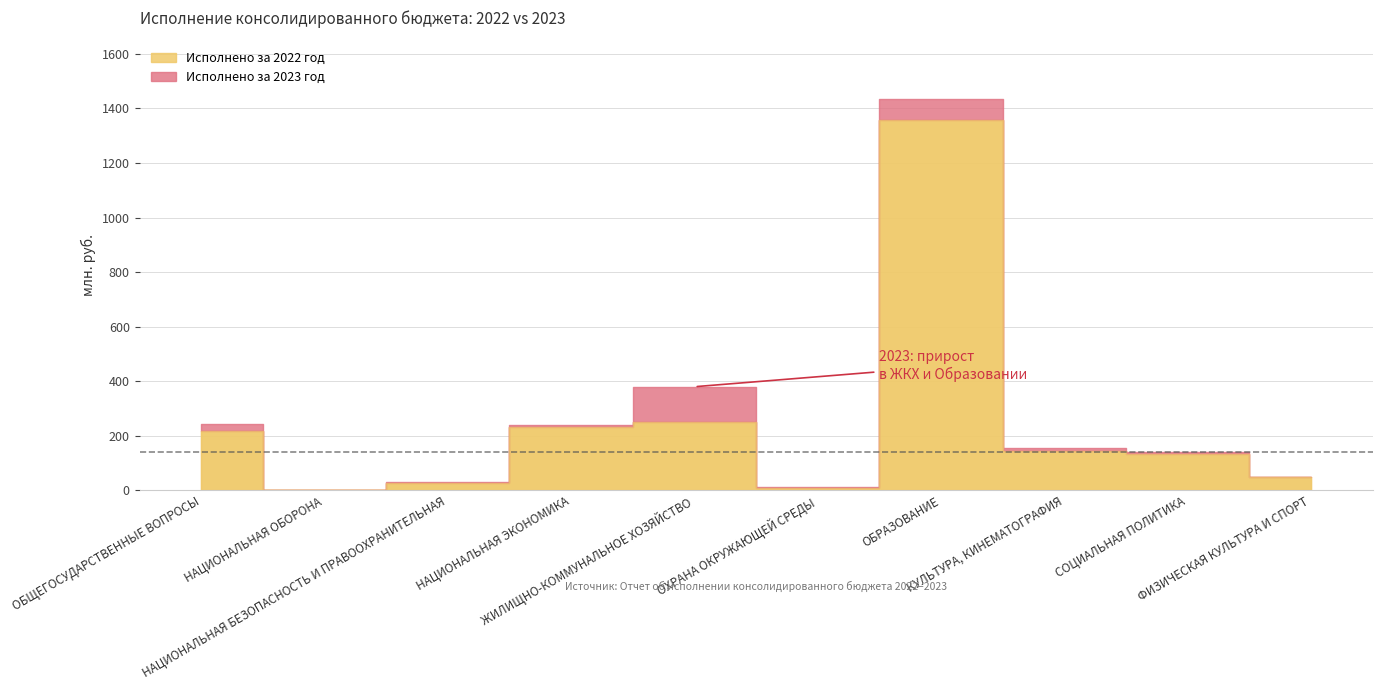

Reading left to right, extract all data points from this chart.

Исполнено за 2022 год (тыс.руб.): ОБЩЕГОСУДАРСТВЕННЫЕ ВОПРОСЫ=217263.3	НАЦИОНАЛЬНАЯ ОБОРОНА=2465.1	НАЦИОНАЛЬНАЯ БЕЗОПАСНОСТЬ И ПРАВООХРАНИТЕЛЬНАЯ=29057.2	НАЦИОНАЛЬНАЯ ЭКОНОМИКА=231822.6	ЖИЛИЩНО-КОММУНАЛЬНОЕ ХОЗЯЙСТВО=249275.6	ОХРАНА ОКРУЖАЮЩЕЙ СРЕДЫ=9512.8	ОБРАЗОВАНИЕ=1357564.3	КУЛЬТУРА, КИНЕМАТОГРАФИЯ=145410.0	СОЦИАЛЬНАЯ ПОЛИТИКА=134768.0	ФИЗИЧЕСКАЯ КУЛЬТУРА И СПОРТ=49855.8
Исполнено за 2023 год (тыс.руб.): ОБЩЕГОСУДАРСТВЕННЫЕ ВОПРОСЫ=242661.2	НАЦИОНАЛЬНАЯ ОБОРОНА=2837.0	НАЦИОНАЛЬНАЯ БЕЗОПАСНОСТЬ И ПРАВООХРАНИТЕЛЬНАЯ=31198.6	НАЦИОНАЛЬНАЯ ЭКОНОМИКА=238963.9	ЖИЛИЩНО-КОММУНАЛЬНОЕ ХОЗЯЙСТВО=380062.5	ОХРАНА ОКРУЖАЮЩЕЙ СРЕДЫ=11947.6	ОБРАЗОВАНИЕ=1434166.8	КУЛЬТУРА, КИНЕМАТОГРАФИЯ=156594.3	СОЦИАЛЬНАЯ ПОЛИТИКА=140341.8	ФИЗИЧЕСКАЯ КУЛЬТУРА И СПОРТ=49528.0